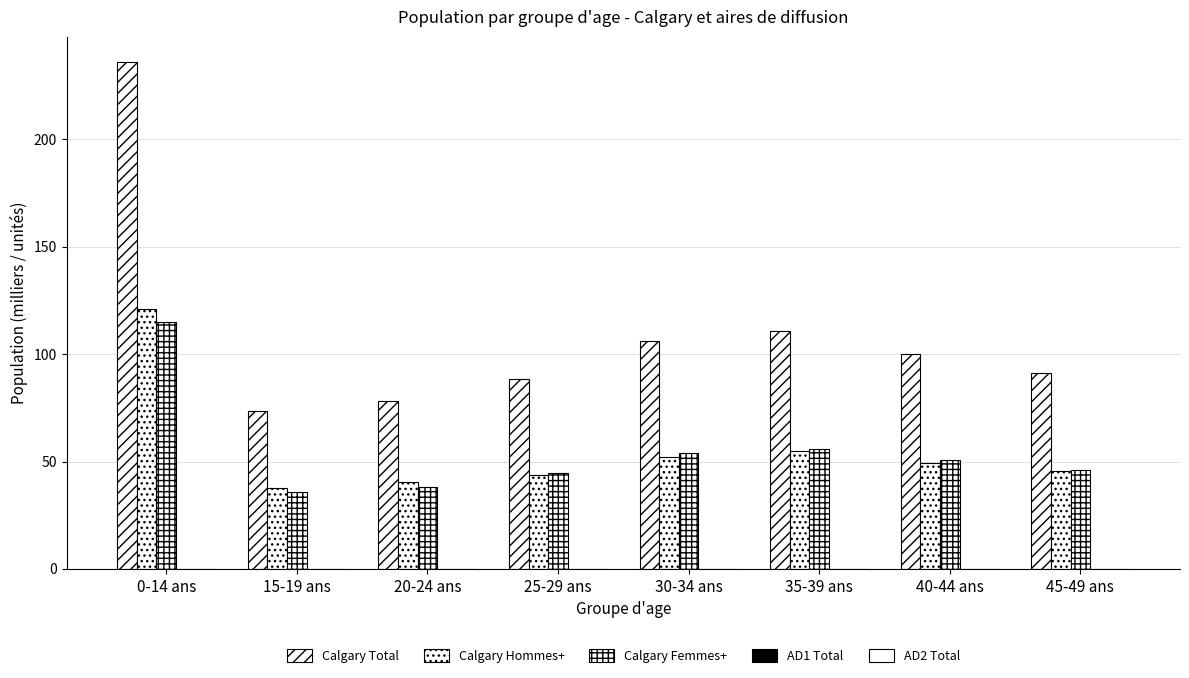

What value does the Calgary Femmes+ series have at 25-29 ans?

44.5